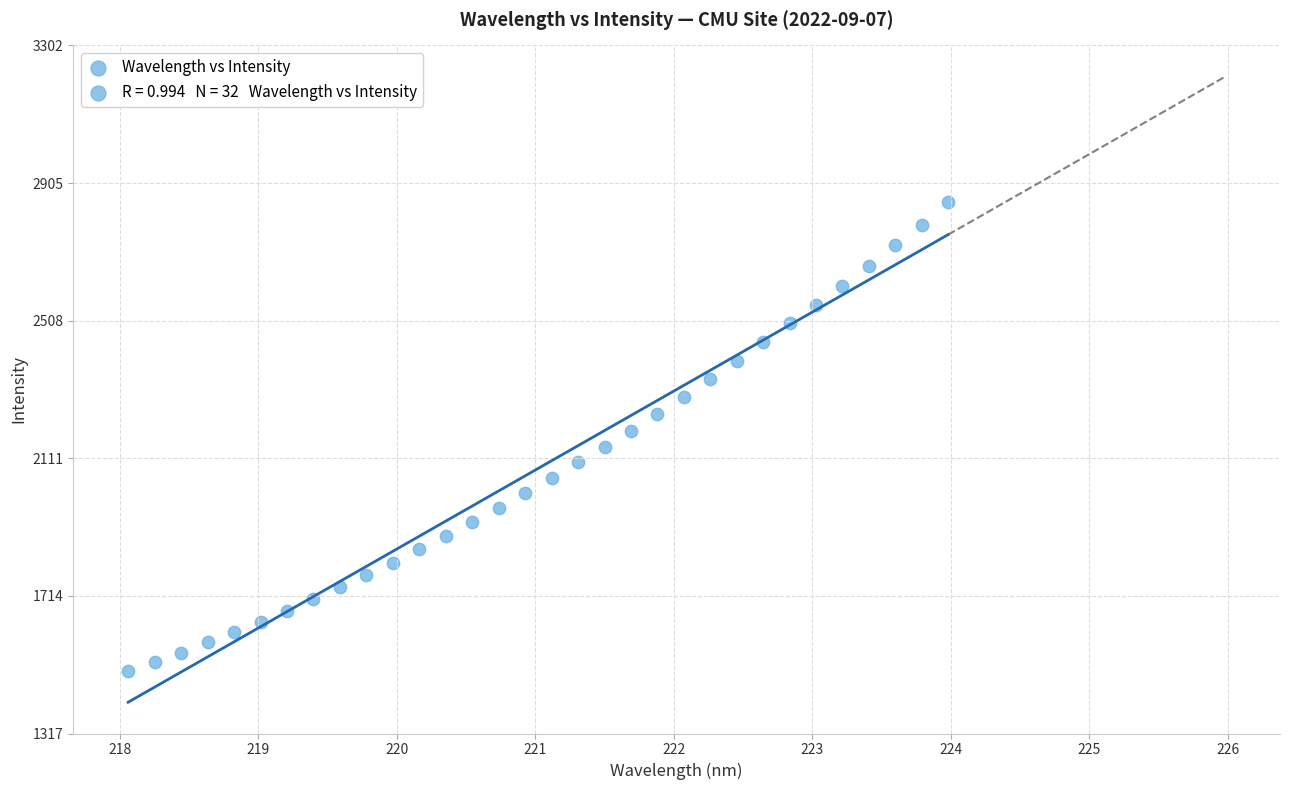

What is the range of Y values (max minus min)?

1352.8